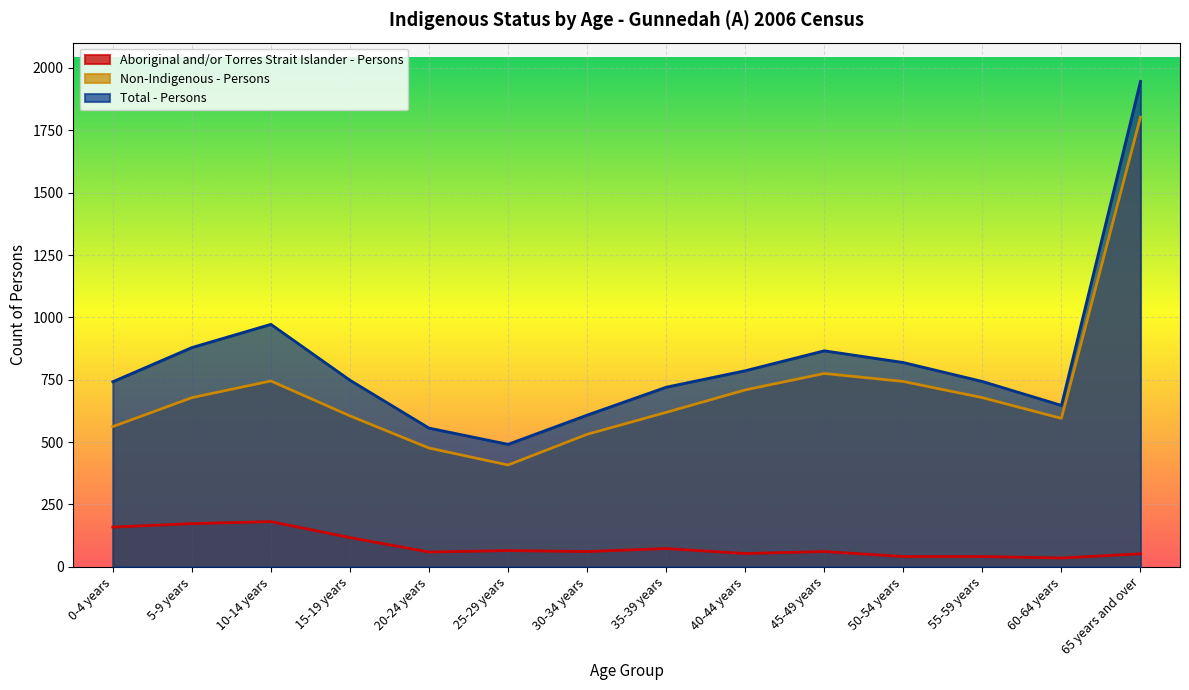

Where does the Total - Persons series first go above 748?

5-9 years